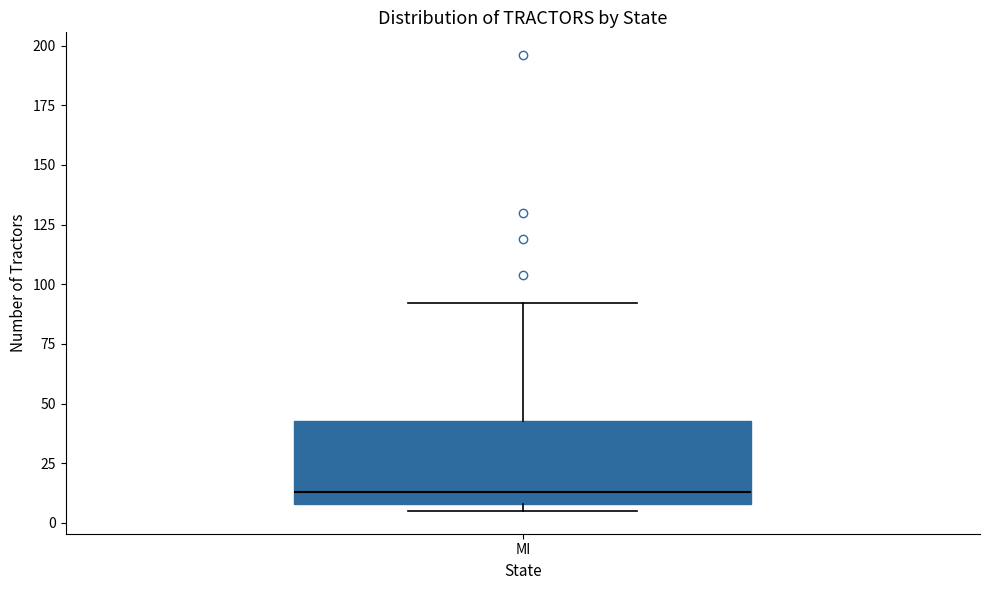

Where does the upper whisker of the box for MI end on the y-axis? The values are not printed on the chart, so give them approximately, as read against the axis.

90